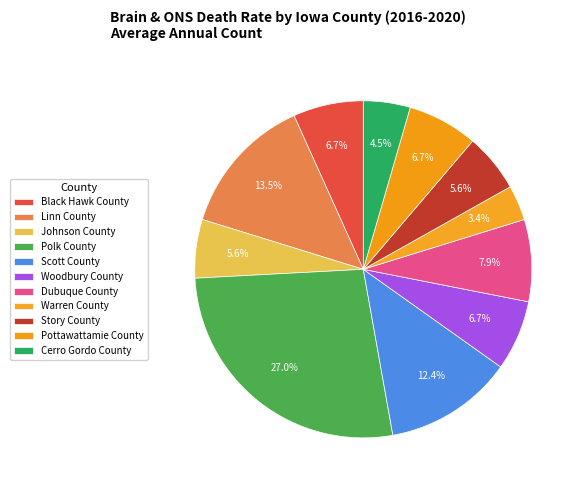

Is there any slice that represents more than half of the pie?

No